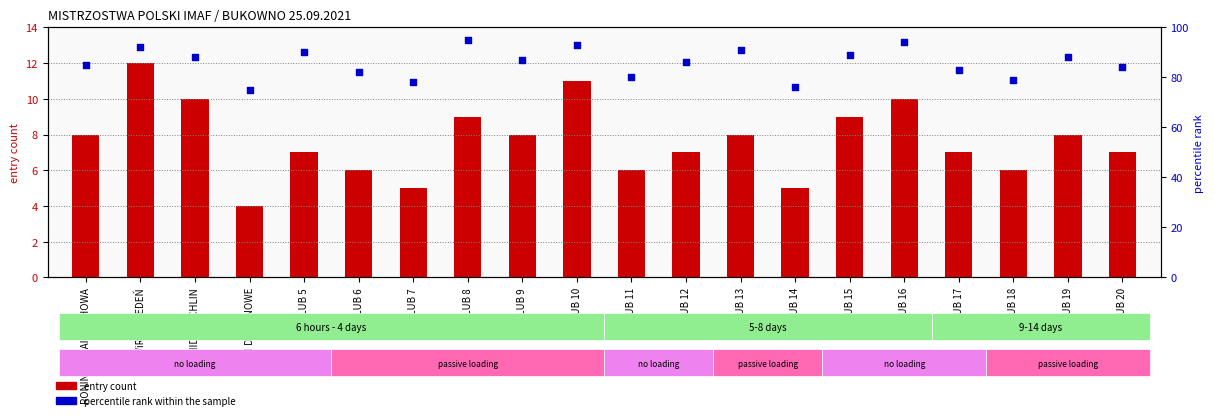

Is the value of entry count at BUSHIDO ŻYCHLIN greater than the value of percentile rank within the sample at KLUB 15?

No